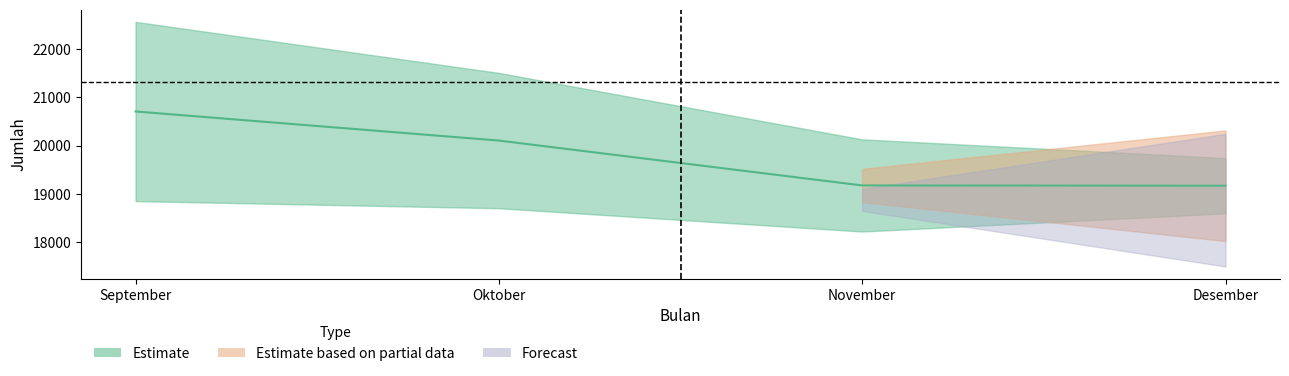

What is the value of the 1st point from the left?

20708